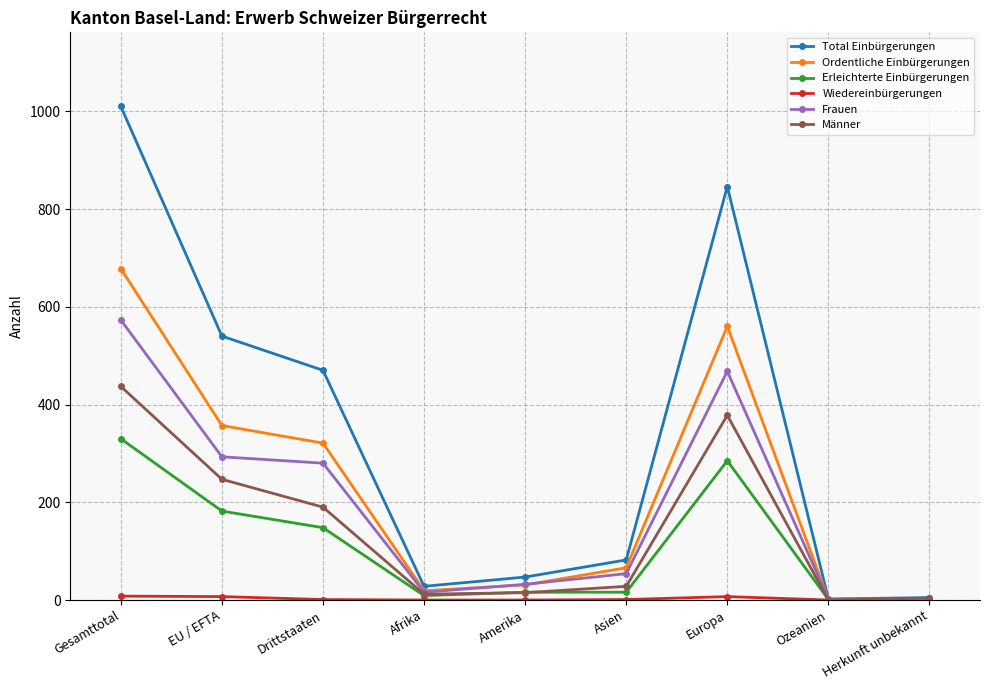

In Ordentliche Einbürgerungen, how many points are higher than both neighbors (excluding endpoints)?

1